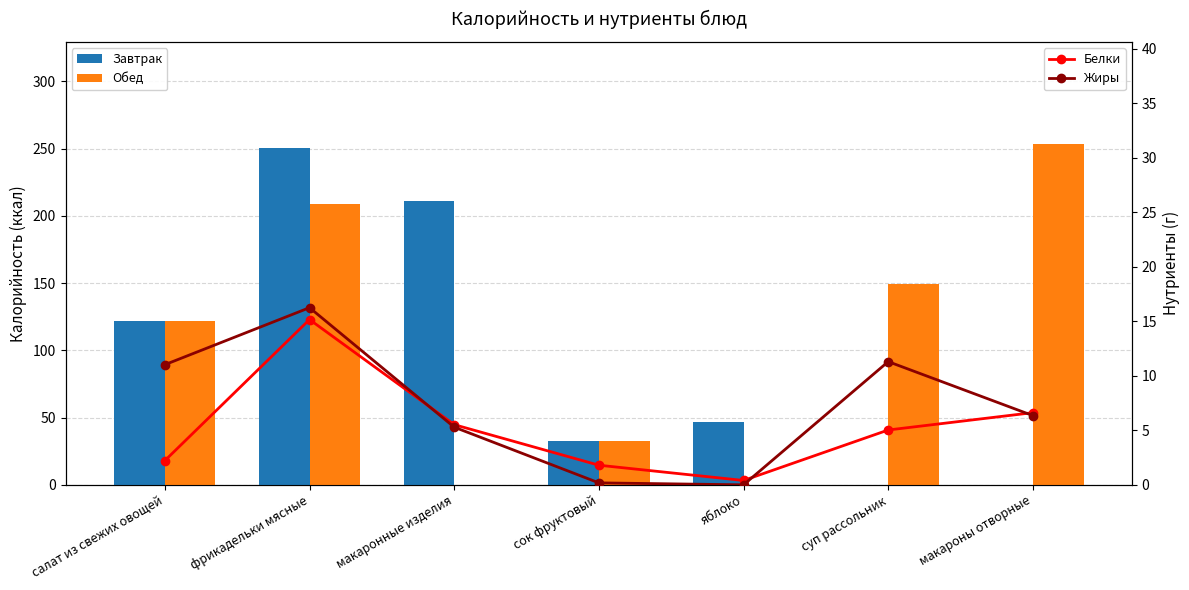

The value of Жиры at макароны отворные is 10.7. True or false?

False